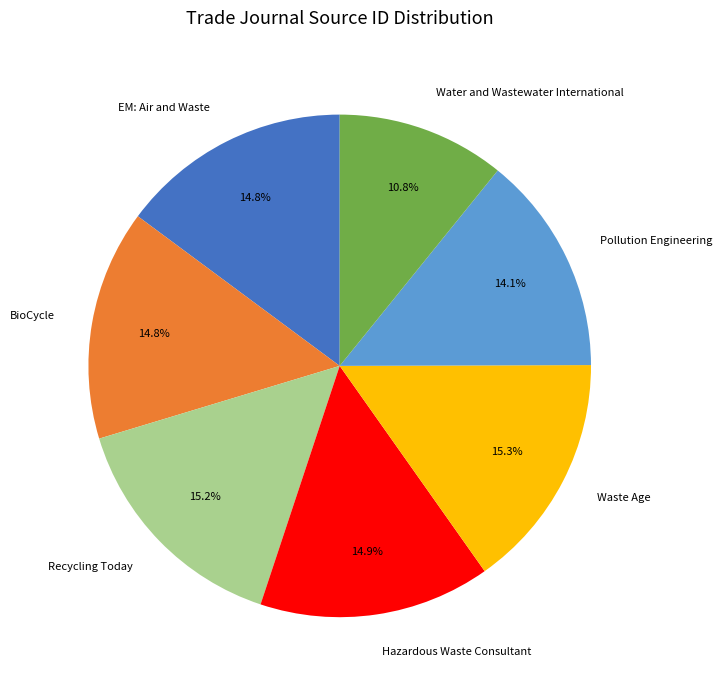

What is the ratio of the value at Hazardous Waste Consultant to the value at EM: Air and Waste?

1.0